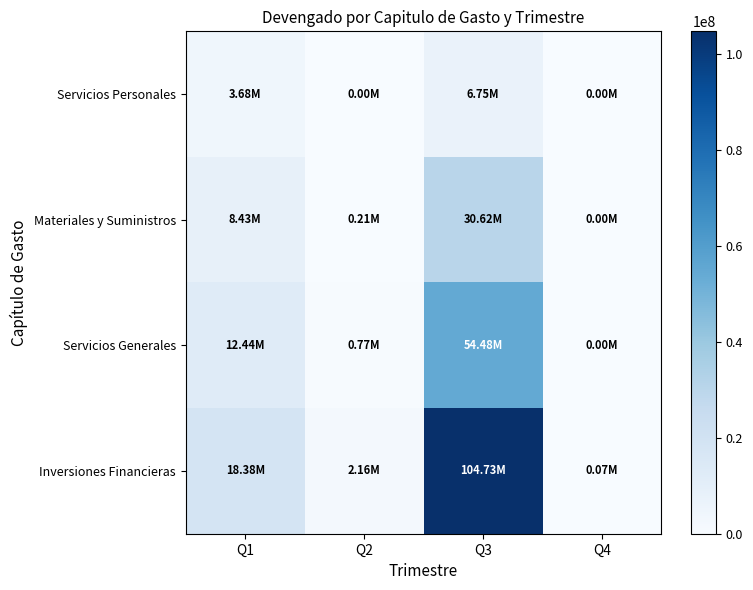

What is the total value across all series at Q2?

3138111.6